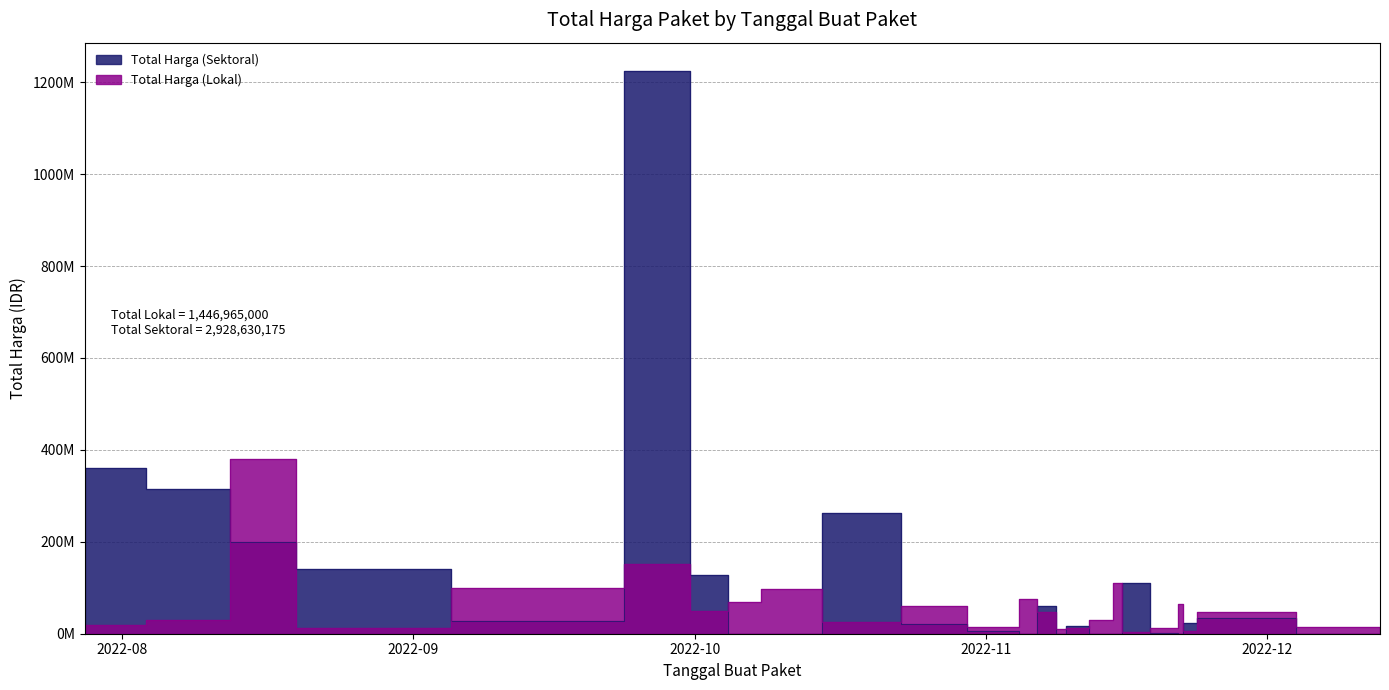

What is the total value across all series at 7?

21336000